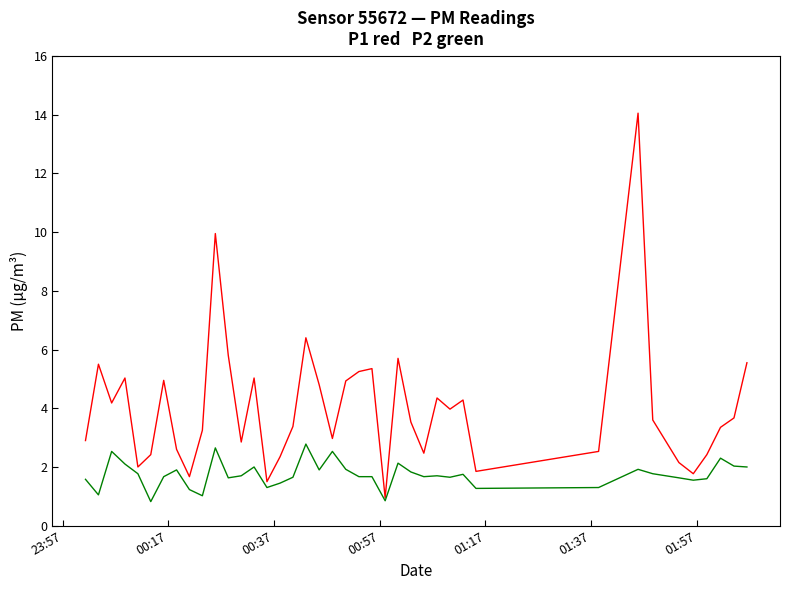

What is the maximum value shown in the chart?

14.1